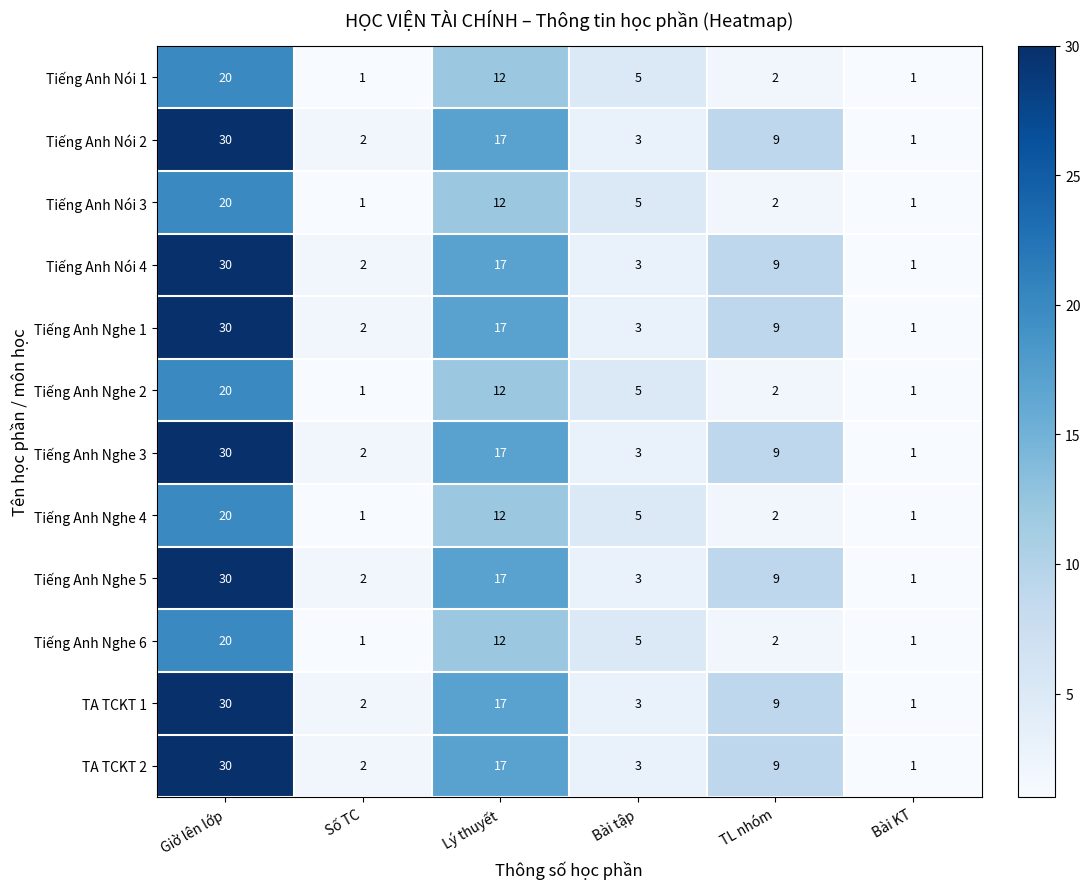

What is the spread (max minus min) of values at Lý thuyết?

5